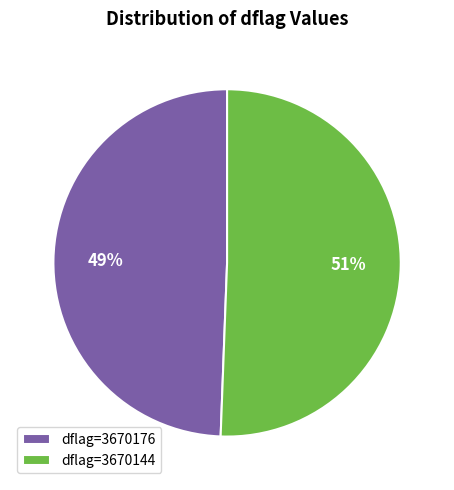

Is the sum of dflag=3670144 and dflag=3670176 greater than half?

Yes